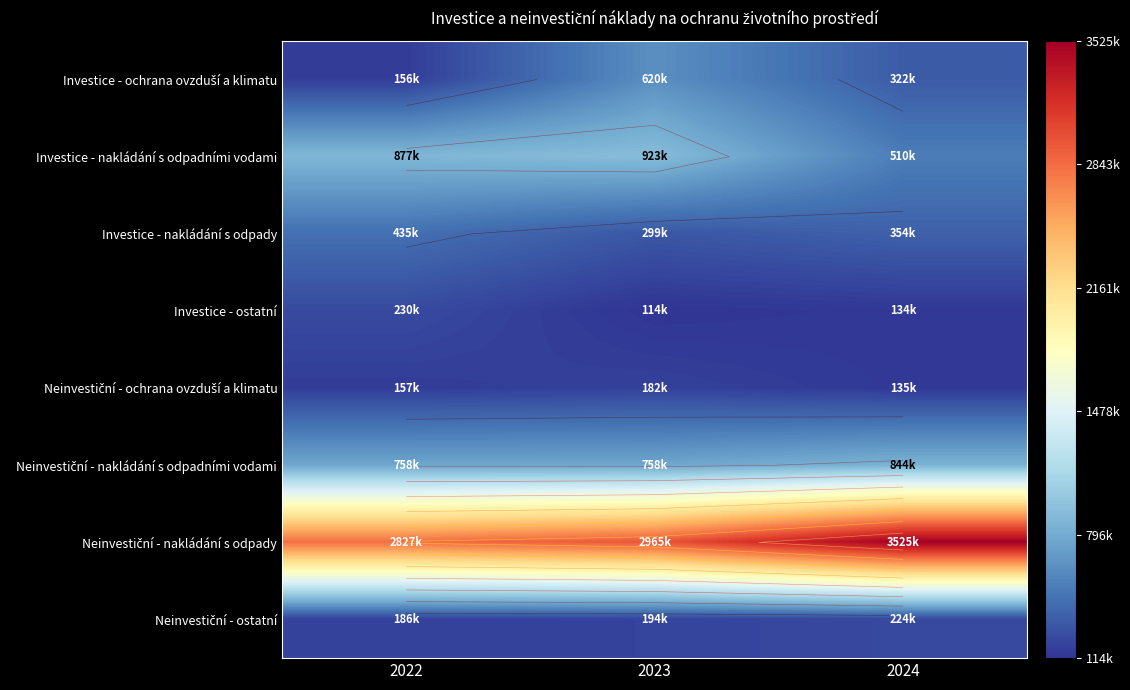

At which category is the sum across all series the highest?

2023